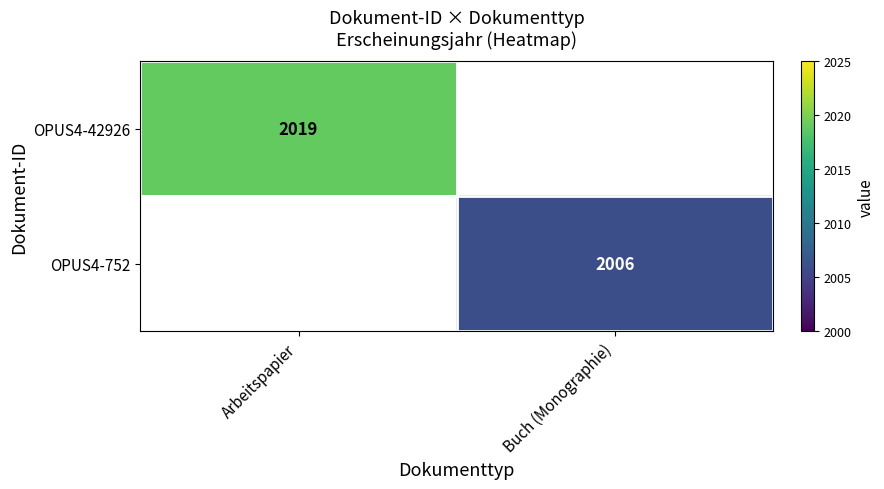

True or false: OPUS4-752 has a value of 2006 at Buch (Monographie).

True